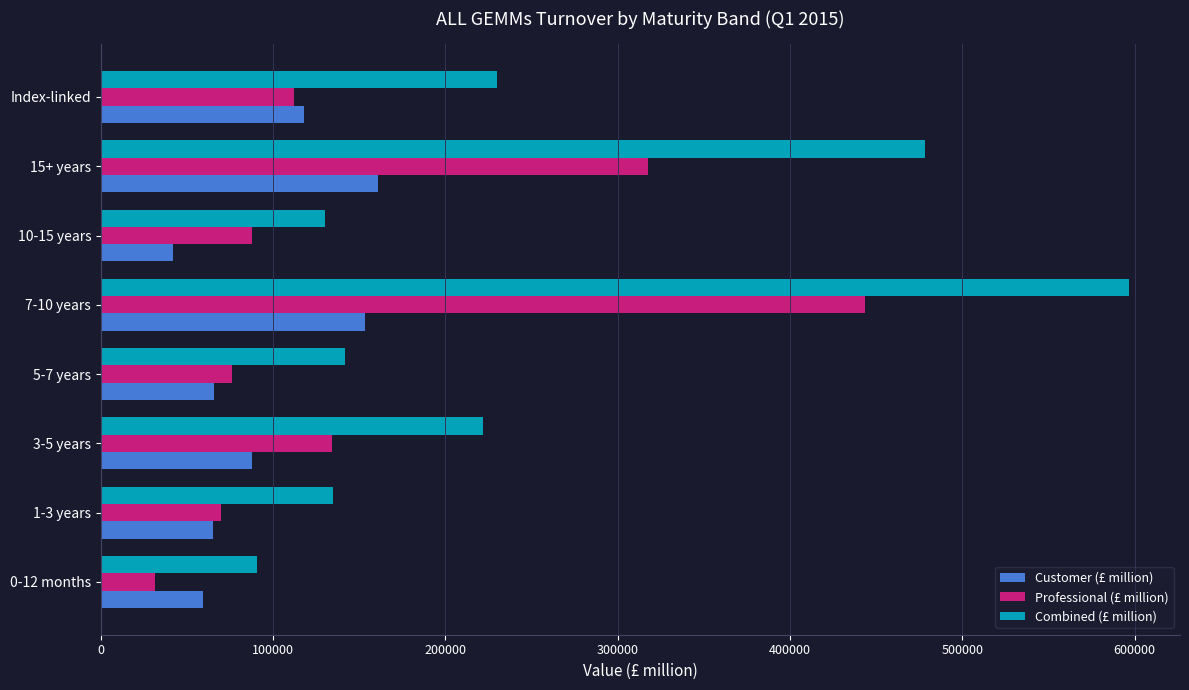

What is the difference between the maximum and minimum values in the Customer (£ million) series?

118533.5